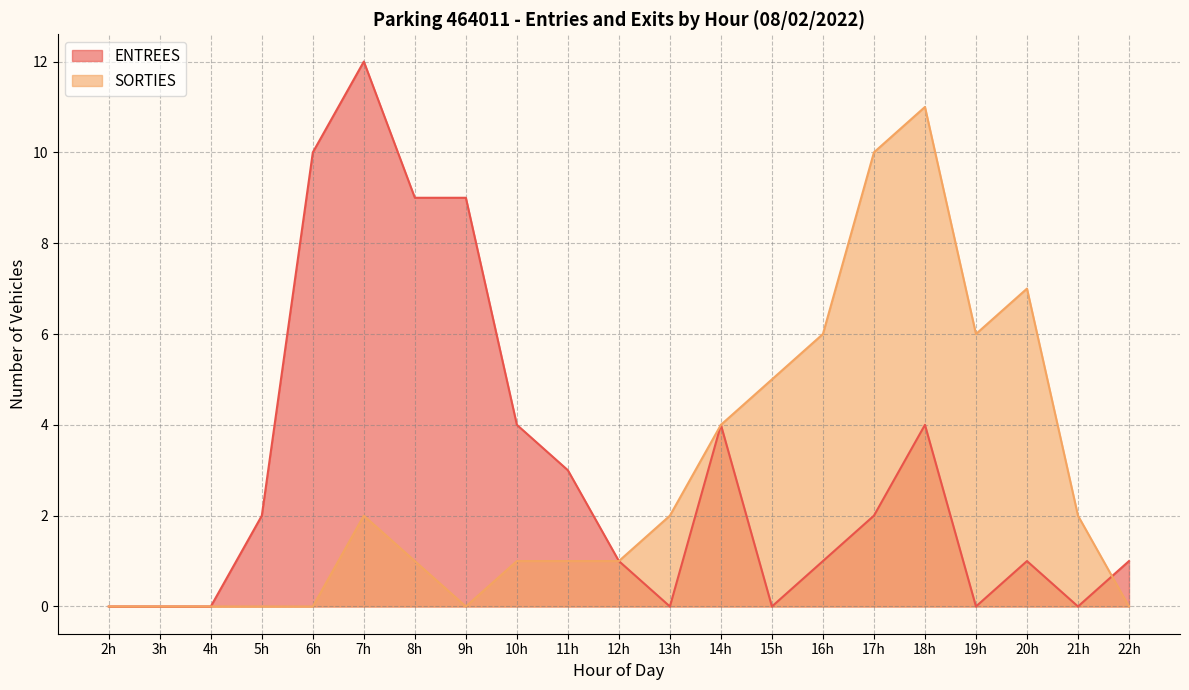

Reading left to right, list all the values displayed in this chart.

ENTREES: 2=0	3=0	4=0	5=2	6=10	7=12	8=9	9=9	10=4	11=3	12=1	13=0	14=4	15=0	16=1	17=2	18=4	19=0	20=1	21=0	22=1
SORTIES: 2=0	3=0	4=0	5=0	6=0	7=2	8=1	9=0	10=1	11=1	12=1	13=2	14=4	15=5	16=6	17=10	18=11	19=6	20=7	21=2	22=0